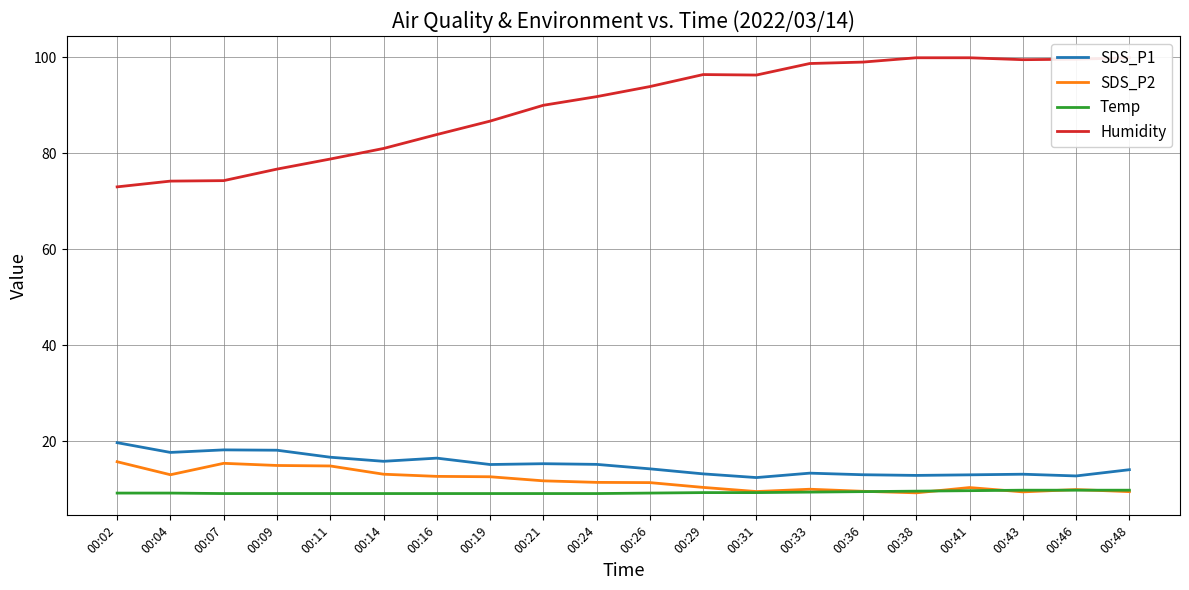

Reading left to right, what are all the values shown in this chart?

SDS_P1: 19.7	17.7	18.2	18.1	16.7	15.8	16.5	15.2	15.3	15.2	14.2	13.2	12.4	13.3	13.0	12.9	13.0	13.1	12.8	14.1
SDS_P2: 15.7	13.0	15.4	14.9	14.8	13.1	12.7	12.6	11.8	11.4	11.4	10.4	9.5	10.0	9.6	9.2	10.3	9.4	9.9	9.5
Temp: 9.2	9.2	9.1	9.1	9.1	9.1	9.1	9.1	9.1	9.1	9.2	9.3	9.3	9.4	9.5	9.6	9.7	9.8	9.8	9.8
Humidity: 73.0	74.2	74.3	76.7	78.8	81.0	83.9	86.7	90.0	91.8	93.9	96.4	96.3	98.7	99.0	99.9	99.9	99.5	99.6	99.9